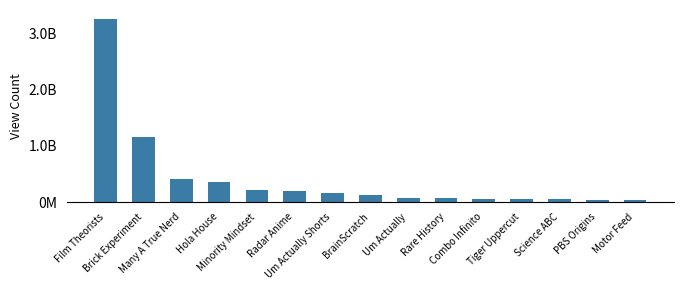

What is the label of the 13th bar from the left?

Science ABC